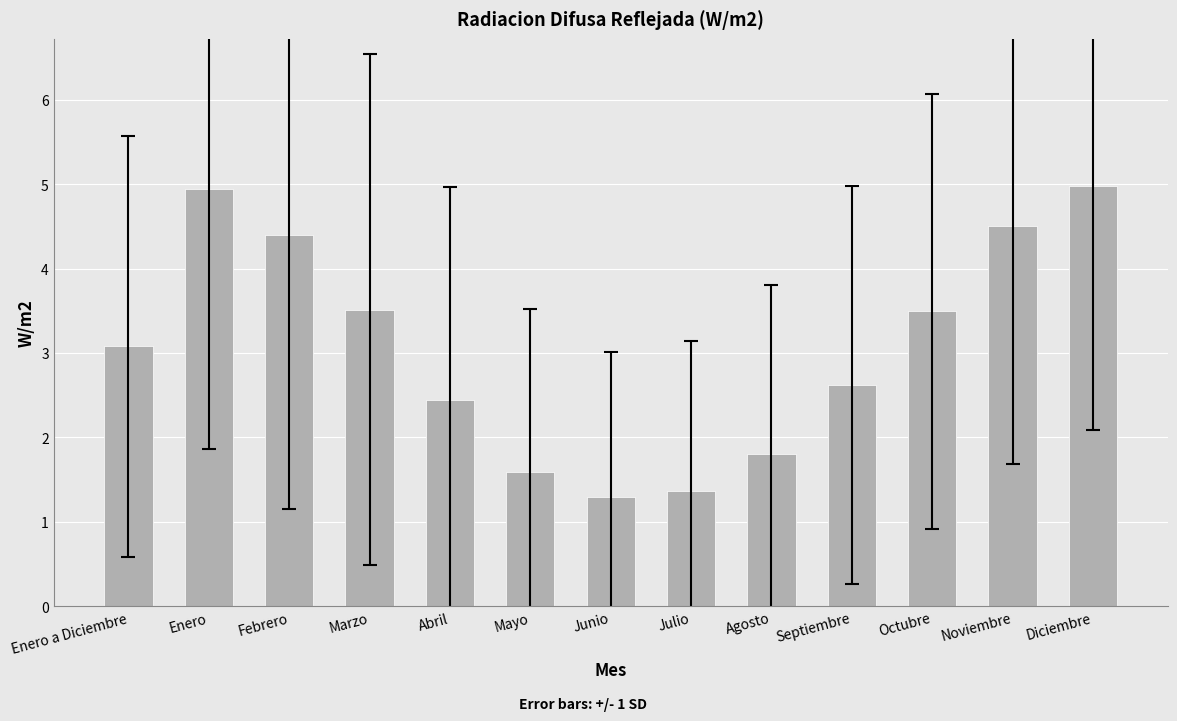

The chart shows a value of 2.4 at Noviembre. True or false?

False